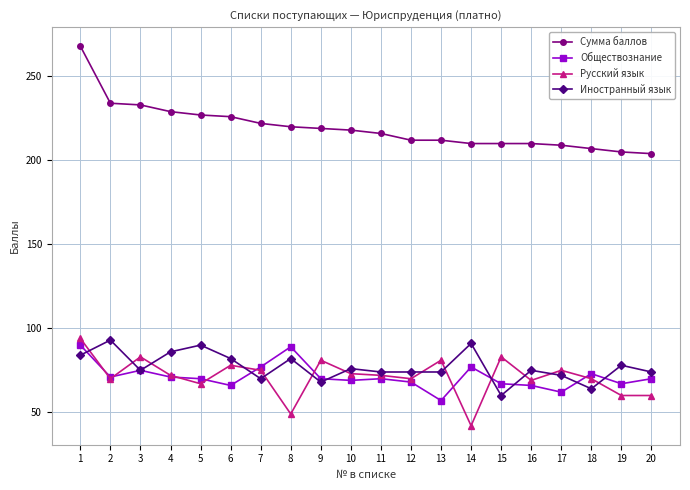

Reading right to left, list all the values displayed in this chart.

Сумма баллов: 204	205	207	209	210	210	210	212	212	216	218	219	220	222	226	227	229	233	234	268
Обществознание: 70	67	73	62	66	67	77	57	68	70	69	70	89	77	66	70	71	75	71	90
Русский язык: 60	60	70	75	69	83	42	81	70	72	73	81	49	75	78	67	72	83	70	94
Иностранный язык: 74	78	64	72	75	60	91	74	74	74	76	68	82	70	82	90	86	75	93	84